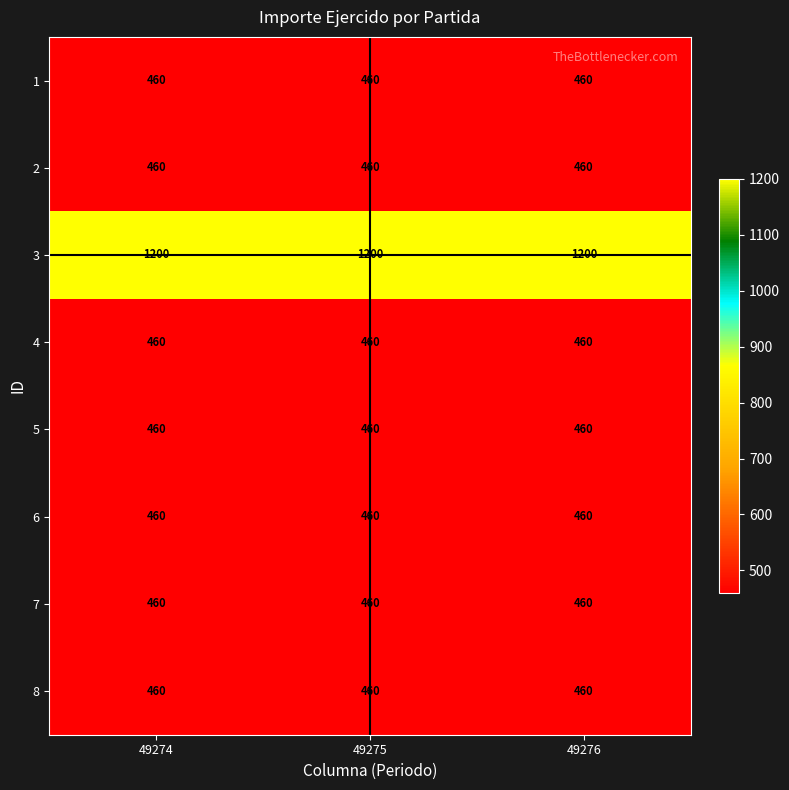

What is the minimum value shown in the chart?

460